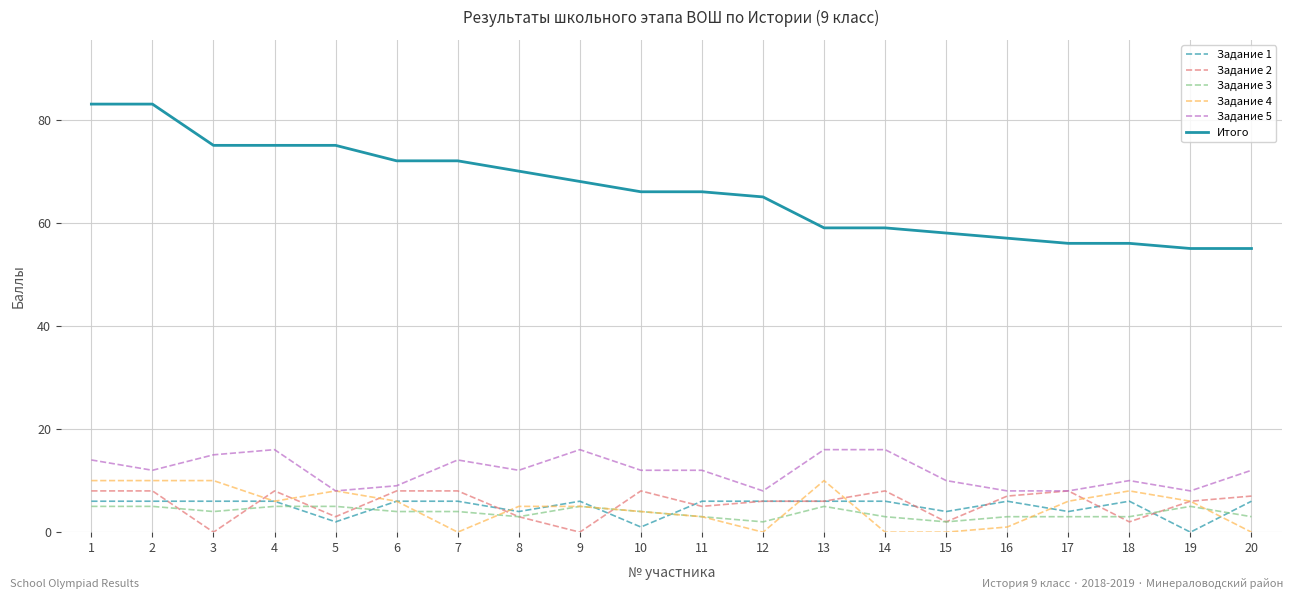

True or false: Итого and Задание 5 cross at least once.

False